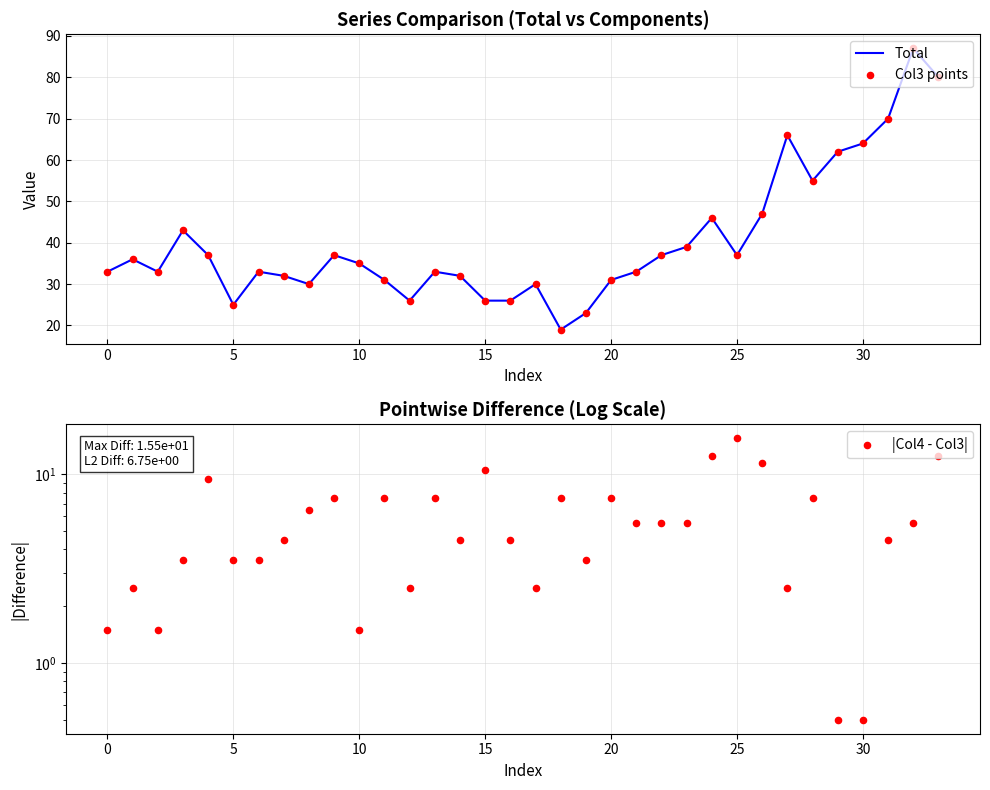

Which series has the largest total across all categories?

Total